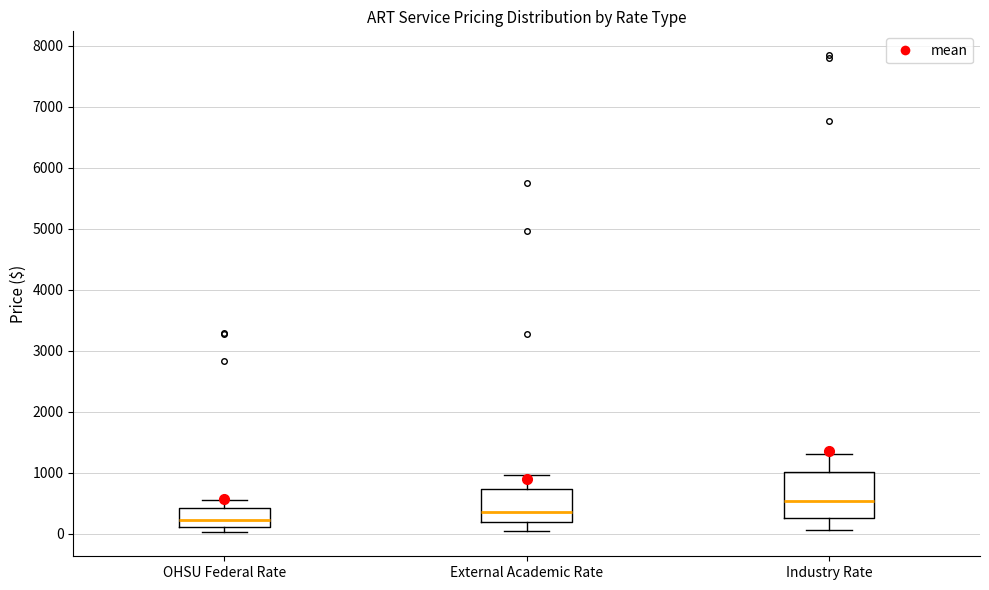

Comparing the boxes themselves (not the whiskers), which one is the tallest?

Industry Rate